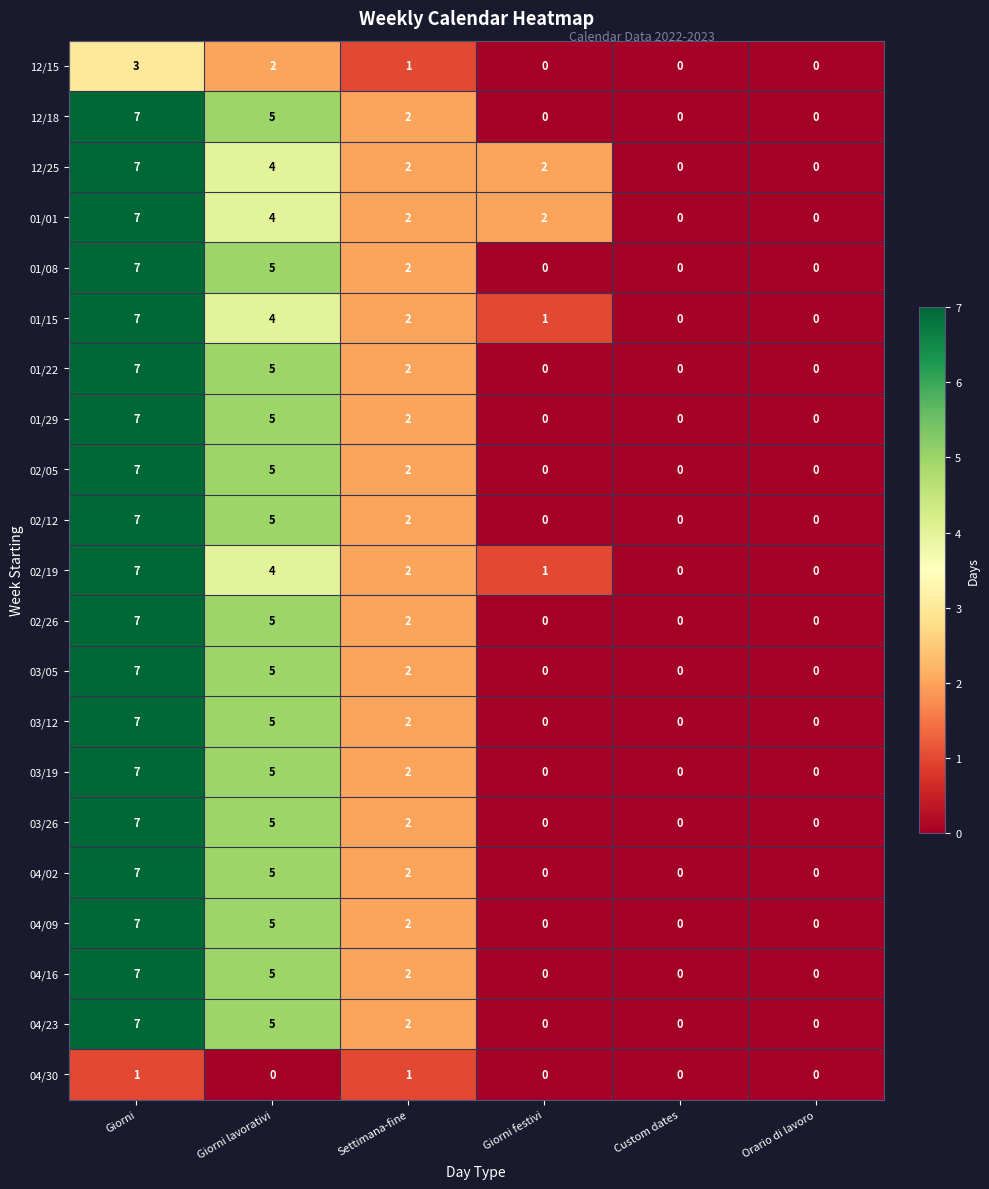

Which label corresponds to the largest value in the chart?

Giorni